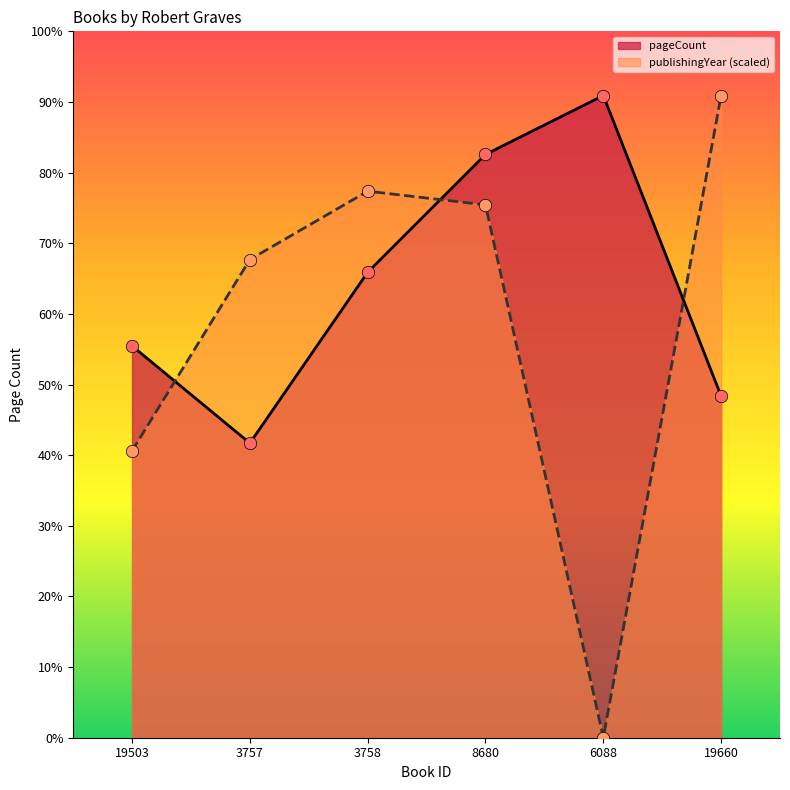

Which series has the largest total across all categories?

pageCount